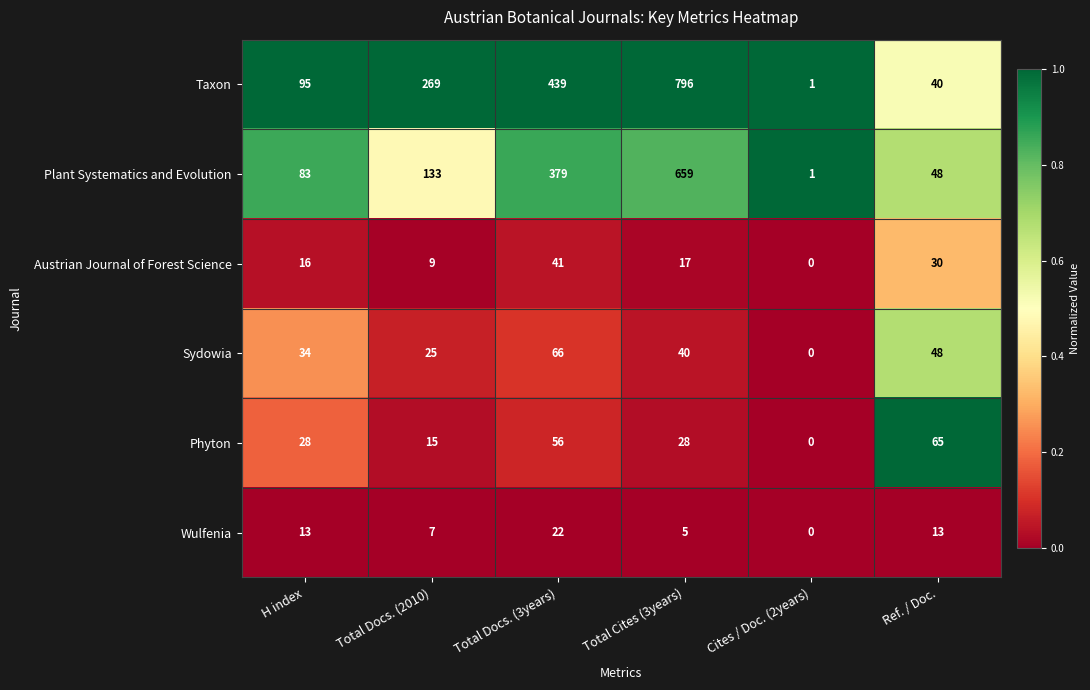

Which series has the largest range (max minus min)?

Taxon